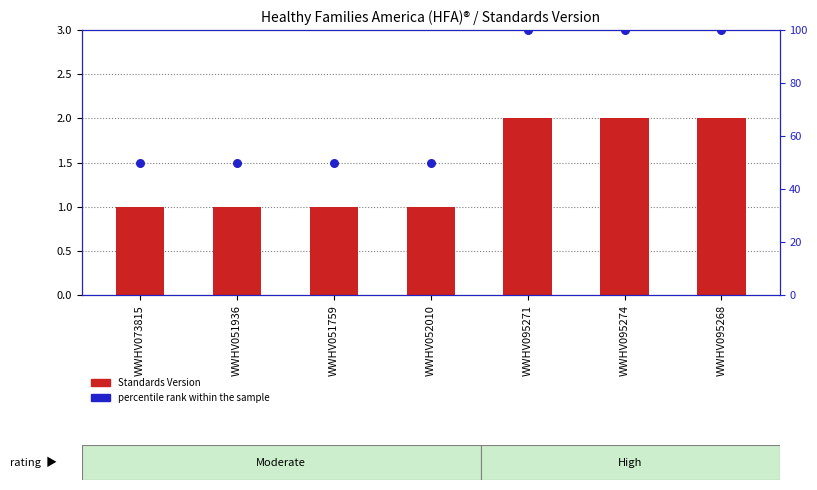

Which series has the widest spread of Y values?

percentile rank within the sample